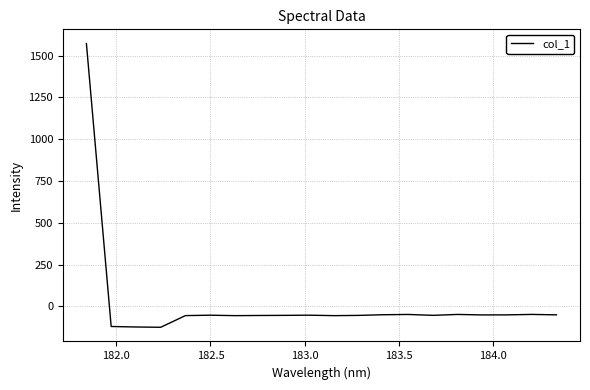

What is the difference between the maximum and minimum values?

1697.0